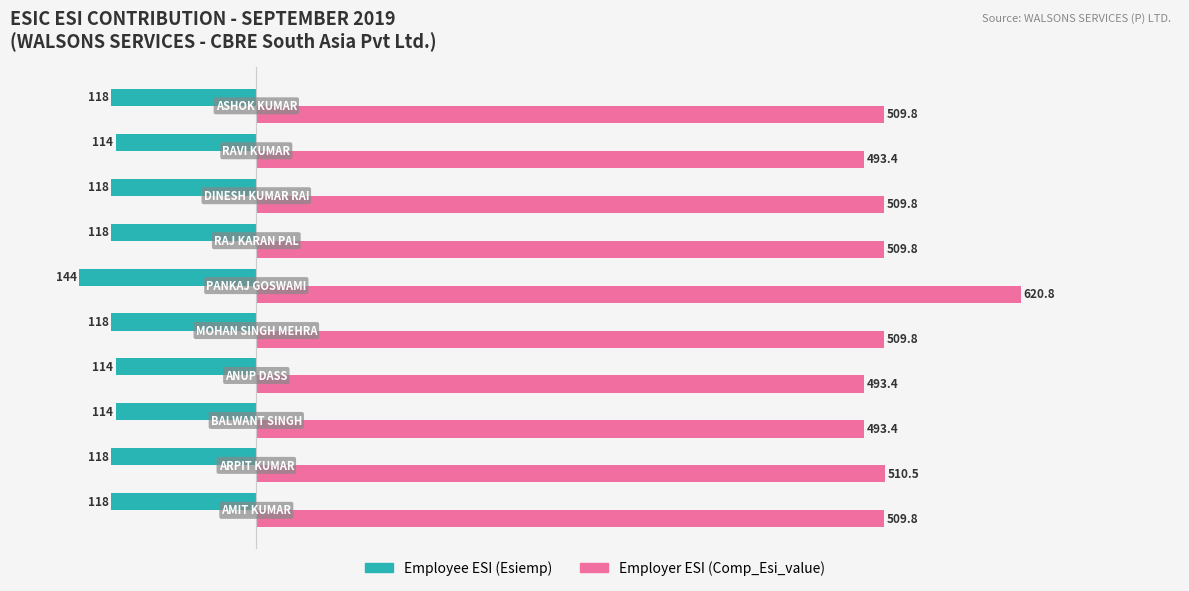

What is the greatest value displayed?

620.8